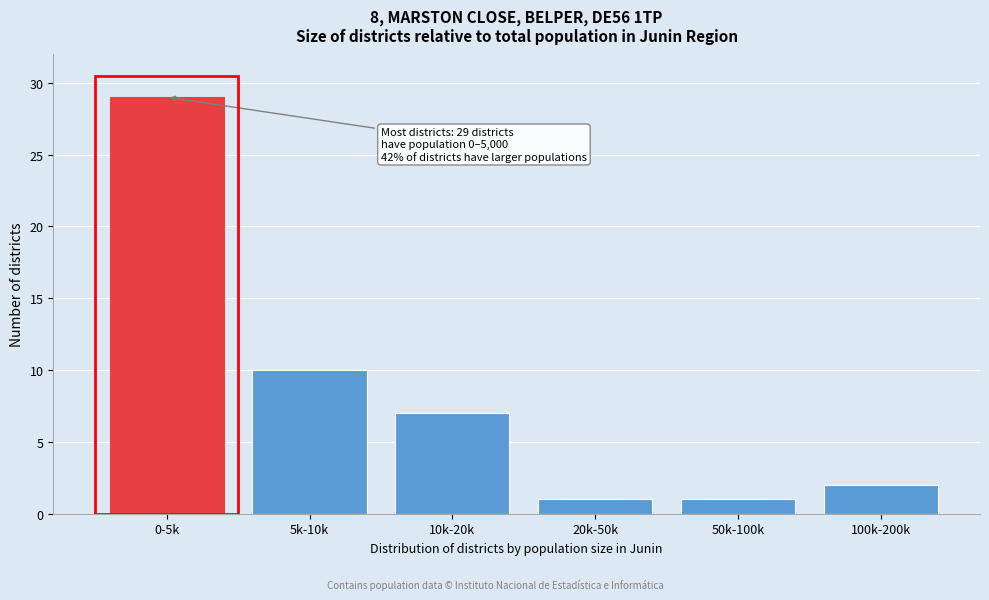

Reading left to right, list all the values displayed in this chart.

29	10	7	1	1	2